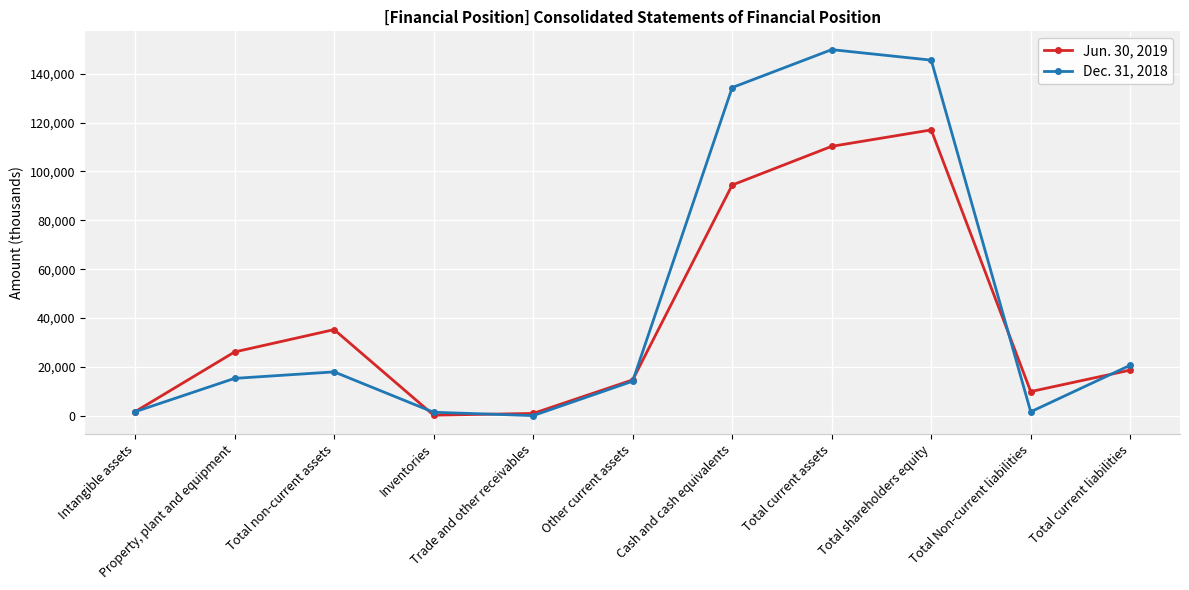

Rank the series by their maximum value, from lowest to highest.

Jun. 30, 2019, Dec. 31, 2018